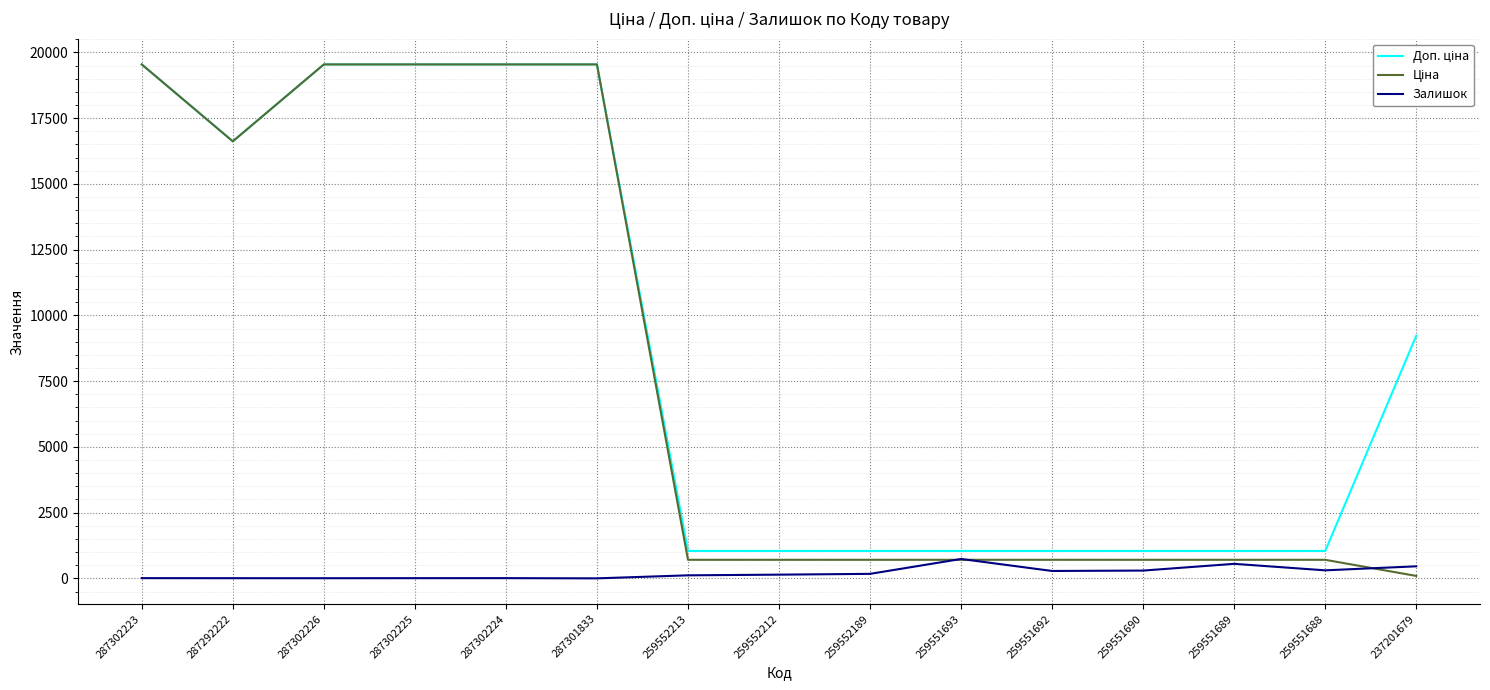

What is the total value across all series at 287302225?

39092.4